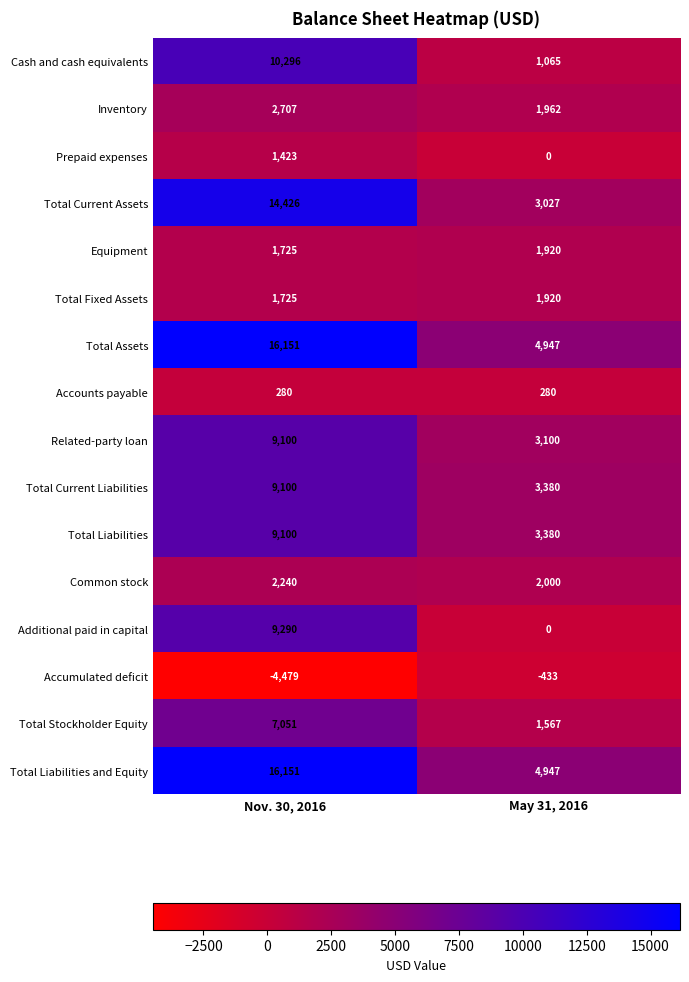

Rank the categories by Prepaid expenses value from lowest to highest.

May 31, 2016, Nov. 30, 2016